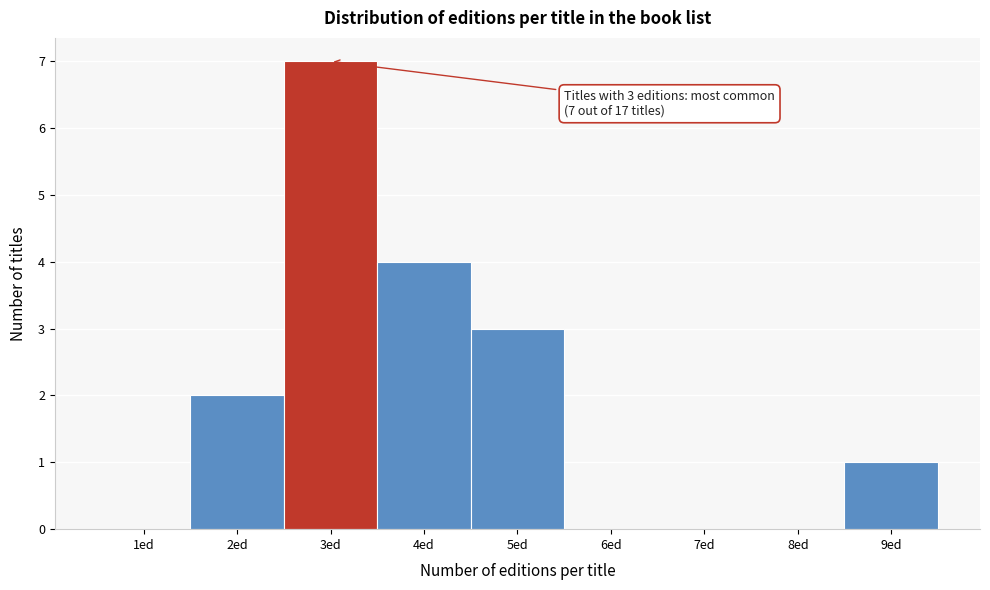

Reading right to left, list all the values displayed in this chart.

9ed=1	8ed=0	7ed=0	6ed=0	5ed=3	4ed=4	3ed=7	2ed=2	1ed=0